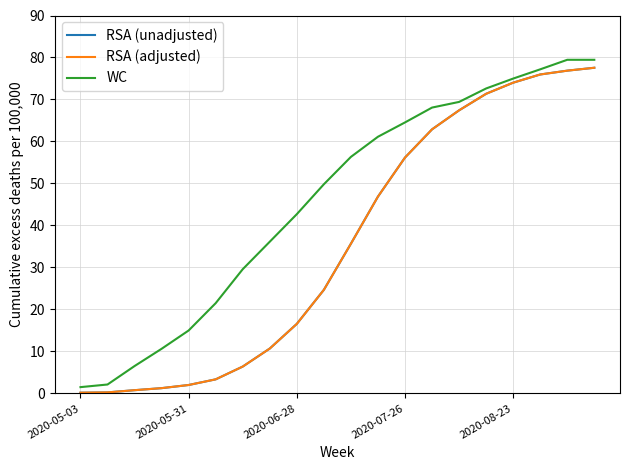

Which series has the largest total across all categories?

WC